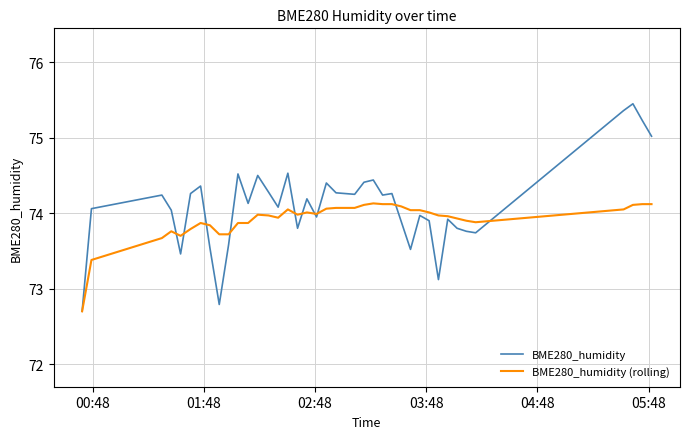

Which series has the widest spread of values?

BME280_humidity